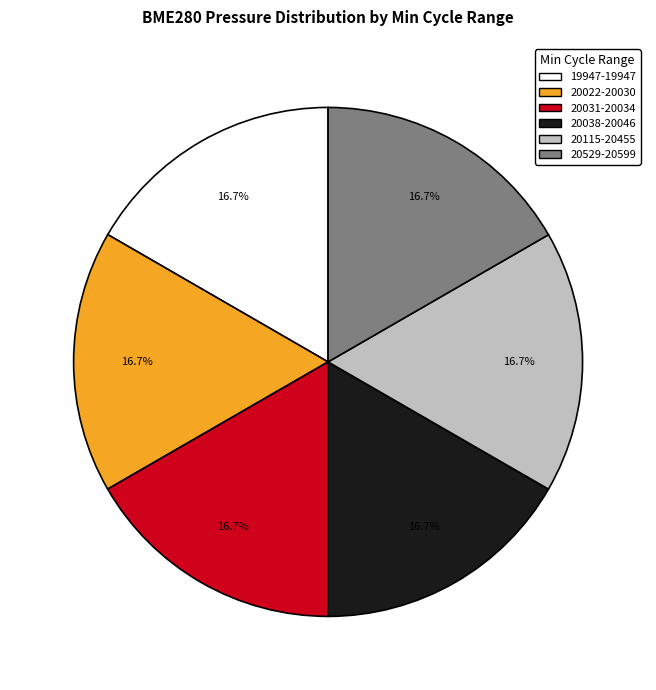

Does any single category account for the majority?

No